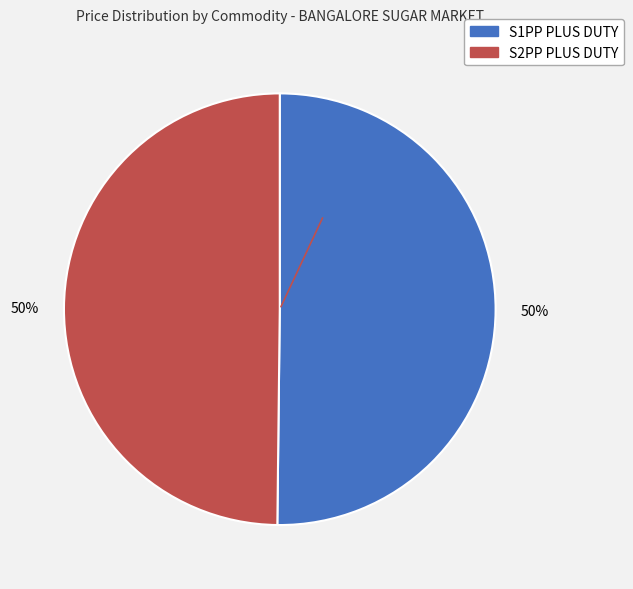

To the nearest percent, what percentage of the pie is S2PP PLUS DUTY?

50%